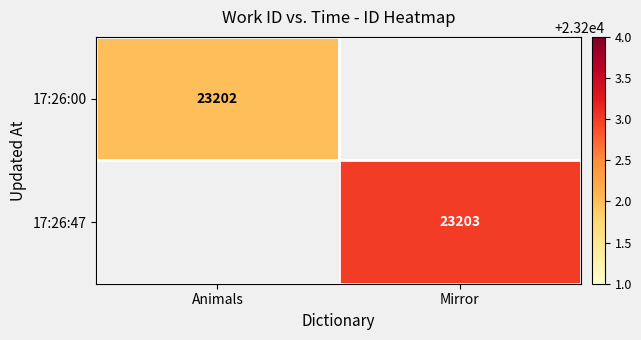

The 17:26:00 series shows 37624 at Animals. True or false?

False